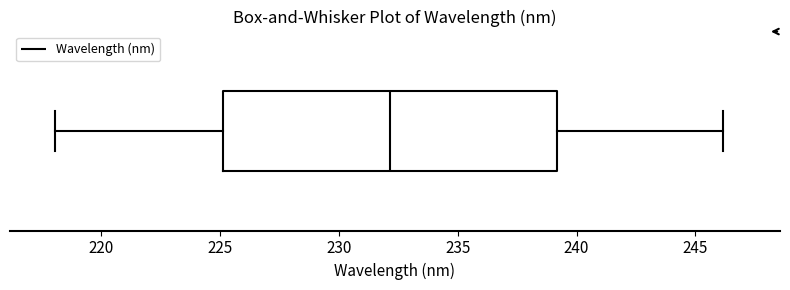

Transcribe this box plot: give where the median line is, the range the box spans, and where the two whiskers end, as read against the x-axis. The values are not printed on the chart, so give them approximately, as read against the axis.

median 232, box 225 to 239, whiskers 218 to 246